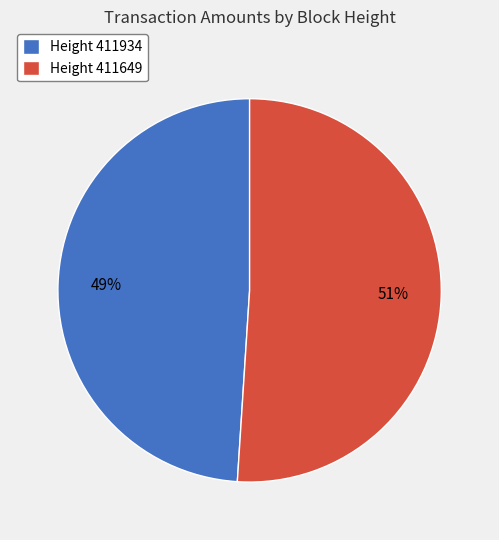

The Height 411934 slice represents 49% of the pie. True or false?

True